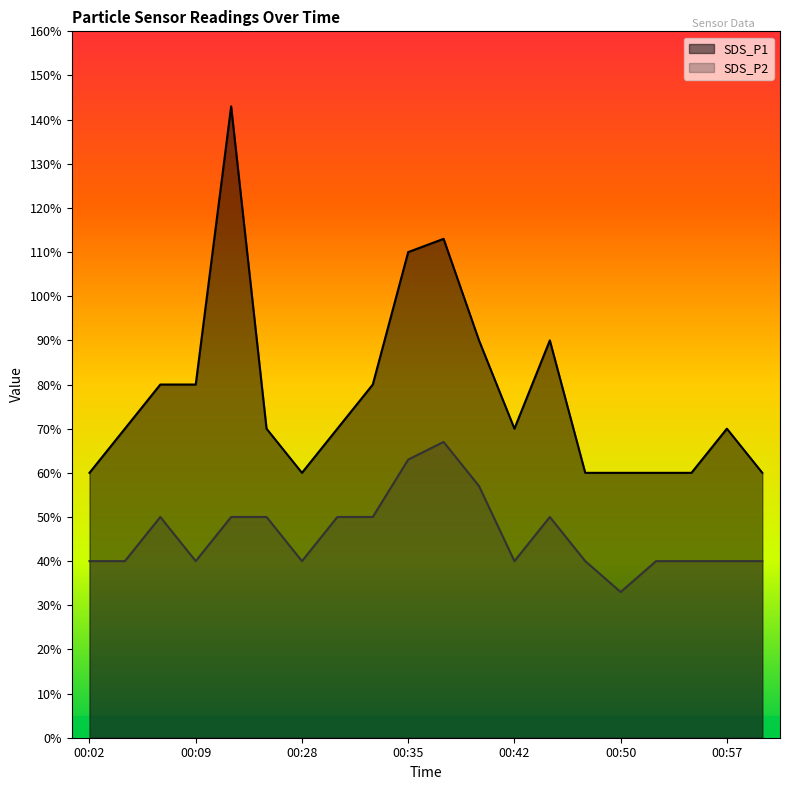

What is the value of the SDS_P1 point at the 5th from the left?

1.4